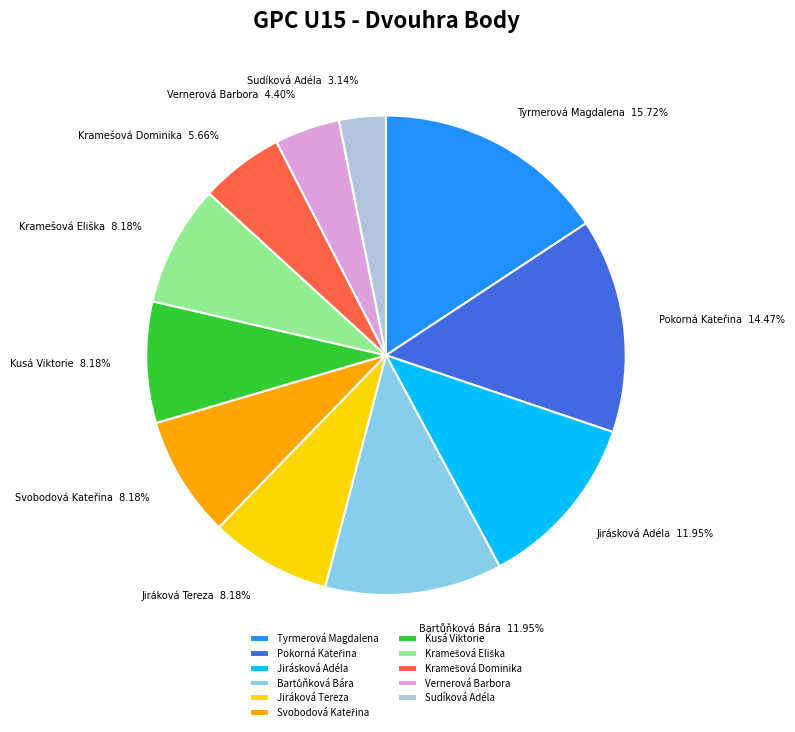

How many slices are in this pie chart?

11